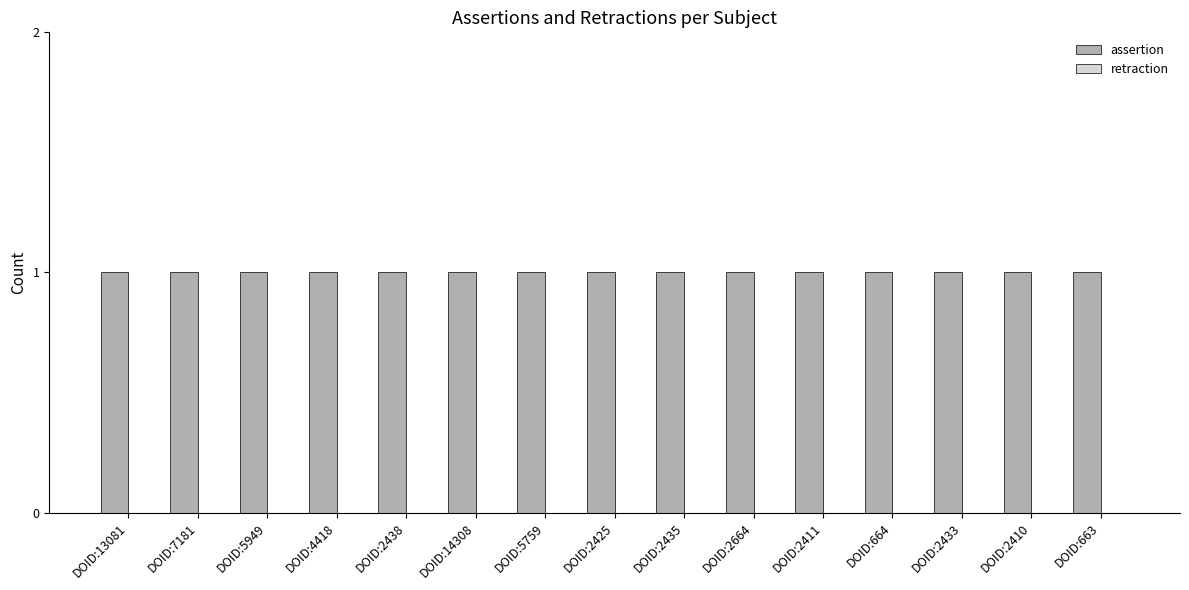

How many distinct data groups are displayed?

2